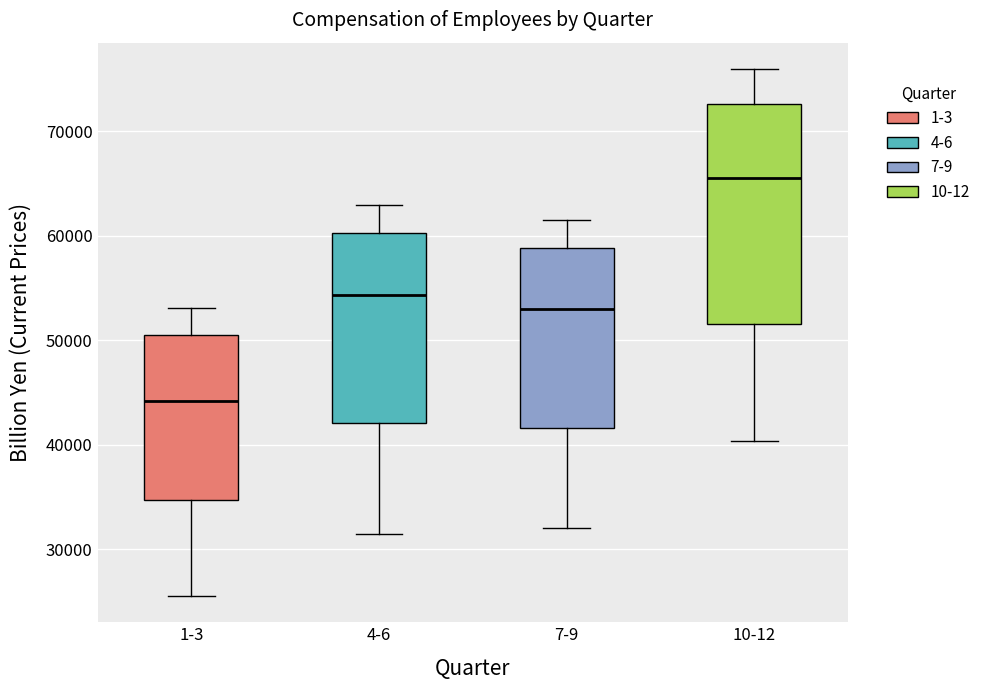

Which box is the tallest, from its lower edge to its upper edge?

10-12